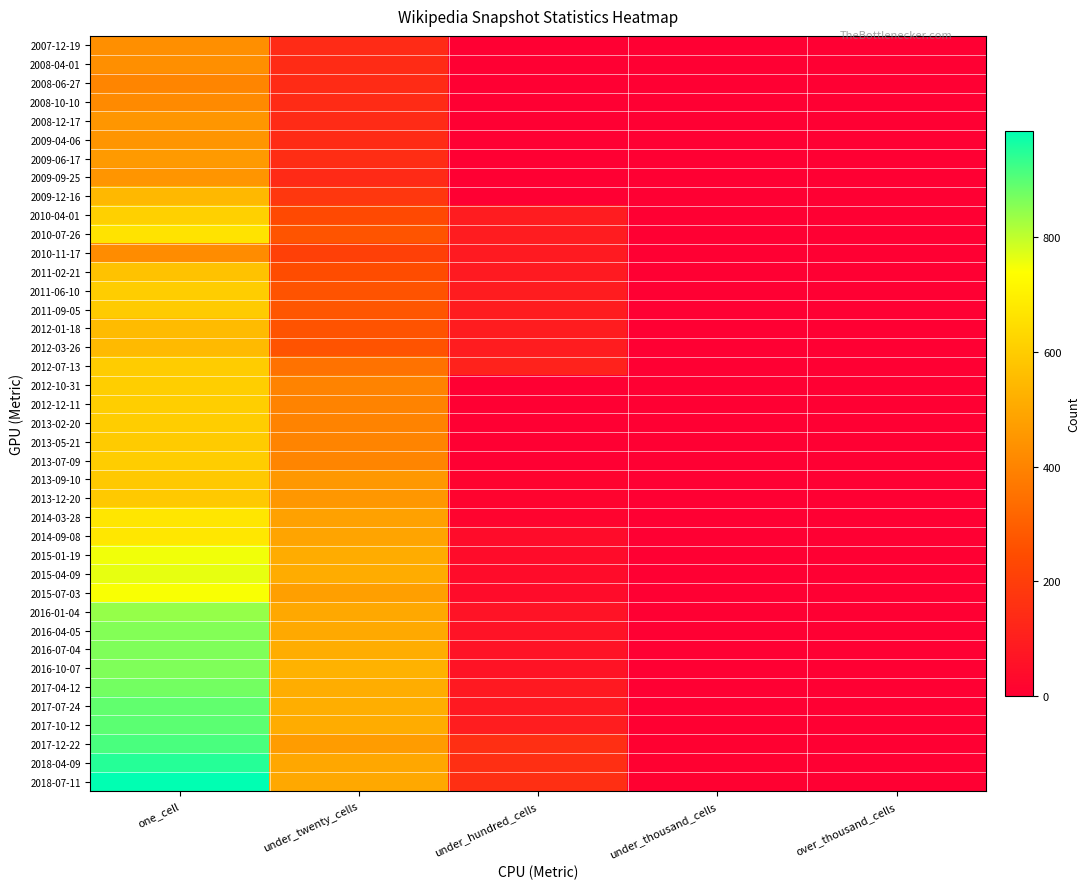

Reading left to right, extract all data points from this chart.

2007-12-19: one_cell=432	under_twenty_cells=139	under_hundred_cells=0	under_thousand_cells=0	over_thousand_cells=0
2008-04-01: one_cell=432	under_twenty_cells=141	under_hundred_cells=0	under_thousand_cells=0	over_thousand_cells=0
2008-06-27: one_cell=403	under_twenty_cells=142	under_hundred_cells=0	under_thousand_cells=0	over_thousand_cells=0
2008-10-10: one_cell=419	under_twenty_cells=141	under_hundred_cells=0	under_thousand_cells=0	over_thousand_cells=0
2008-12-17: one_cell=449	under_twenty_cells=139	under_hundred_cells=0	under_thousand_cells=0	over_thousand_cells=0
2009-04-06: one_cell=447	under_twenty_cells=141	under_hundred_cells=0	under_thousand_cells=0	over_thousand_cells=0
2009-06-17: one_cell=463	under_twenty_cells=147	under_hundred_cells=0	under_thousand_cells=0	over_thousand_cells=0
2009-09-25: one_cell=448	under_twenty_cells=138	under_hundred_cells=0	under_thousand_cells=0	over_thousand_cells=0
2009-12-16: one_cell=546	under_twenty_cells=178	under_hundred_cells=0	under_thousand_cells=0	over_thousand_cells=0
2010-04-01: one_cell=608	under_twenty_cells=236	under_hundred_cells=92	under_thousand_cells=0	over_thousand_cells=0
2010-07-26: one_cell=662	under_twenty_cells=269	under_hundred_cells=92	under_thousand_cells=0	over_thousand_cells=0
2010-11-17: one_cell=425	under_twenty_cells=209	under_hundred_cells=87	under_thousand_cells=0	over_thousand_cells=0
2011-02-21: one_cell=573	under_twenty_cells=246	under_hundred_cells=88	under_thousand_cells=0	over_thousand_cells=0
2011-06-10: one_cell=601	under_twenty_cells=267	under_hundred_cells=93	under_thousand_cells=0	over_thousand_cells=0
2011-09-05: one_cell=598	under_twenty_cells=274	under_hundred_cells=93	under_thousand_cells=0	over_thousand_cells=0
2012-01-18: one_cell=551	under_twenty_cells=267	under_hundred_cells=93	under_thousand_cells=0	over_thousand_cells=0
2012-03-26: one_cell=549	under_twenty_cells=266	under_hundred_cells=93	under_thousand_cells=0	over_thousand_cells=0
2012-07-13: one_cell=600	under_twenty_cells=352	under_hundred_cells=111	under_thousand_cells=0	over_thousand_cells=0
2012-10-31: one_cell=606	under_twenty_cells=399	under_hundred_cells=0	under_thousand_cells=0	over_thousand_cells=0
2012-12-11: one_cell=606	under_twenty_cells=399	under_hundred_cells=0	under_thousand_cells=0	over_thousand_cells=0
2013-02-20: one_cell=603	under_twenty_cells=399	under_hundred_cells=0	under_thousand_cells=0	over_thousand_cells=0
2013-05-21: one_cell=598	under_twenty_cells=401	under_hundred_cells=0	under_thousand_cells=0	over_thousand_cells=0
2013-07-09: one_cell=604	under_twenty_cells=405	under_hundred_cells=0	under_thousand_cells=0	over_thousand_cells=0
2013-09-10: one_cell=590	under_twenty_cells=455	under_hundred_cells=17	under_thousand_cells=0	over_thousand_cells=0
2013-12-20: one_cell=591	under_twenty_cells=454	under_hundred_cells=17	under_thousand_cells=0	over_thousand_cells=0
2014-03-28: one_cell=670	under_twenty_cells=482	under_hundred_cells=17	under_thousand_cells=0	over_thousand_cells=0
2014-09-08: one_cell=675	under_twenty_cells=490	under_hundred_cells=42	under_thousand_cells=0	over_thousand_cells=0
2015-01-19: one_cell=751	under_twenty_cells=510	under_hundred_cells=42	under_thousand_cells=0	over_thousand_cells=0
2015-04-09: one_cell=760	under_twenty_cells=511	under_hundred_cells=42	under_thousand_cells=0	over_thousand_cells=0
2015-07-03: one_cell=743	under_twenty_cells=477	under_hundred_cells=42	under_thousand_cells=0	over_thousand_cells=0
2016-01-04: one_cell=840	under_twenty_cells=501	under_hundred_cells=62	under_thousand_cells=0	over_thousand_cells=0
2016-04-05: one_cell=858	under_twenty_cells=503	under_hundred_cells=62	under_thousand_cells=0	over_thousand_cells=0
2016-07-04: one_cell=860	under_twenty_cells=515	under_hundred_cells=62	under_thousand_cells=0	over_thousand_cells=0
2016-10-07: one_cell=860	under_twenty_cells=528	under_hundred_cells=64	under_thousand_cells=0	over_thousand_cells=0
2017-04-12: one_cell=872	under_twenty_cells=515	under_hundred_cells=84	under_thousand_cells=0	over_thousand_cells=0
2017-07-24: one_cell=889	under_twenty_cells=517	under_hundred_cells=84	under_thousand_cells=0	over_thousand_cells=0
2017-10-12: one_cell=895	under_twenty_cells=511	under_hundred_cells=95	under_thousand_cells=2	over_thousand_cells=0
2017-12-22: one_cell=912	under_twenty_cells=466	under_hundred_cells=155	under_thousand_cells=6	over_thousand_cells=0
2018-04-09: one_cell=947	under_twenty_cells=498	under_hundred_cells=155	under_thousand_cells=7	over_thousand_cells=0
2018-07-11: one_cell=985	under_twenty_cells=502	under_hundred_cells=155	under_thousand_cells=7	over_thousand_cells=0